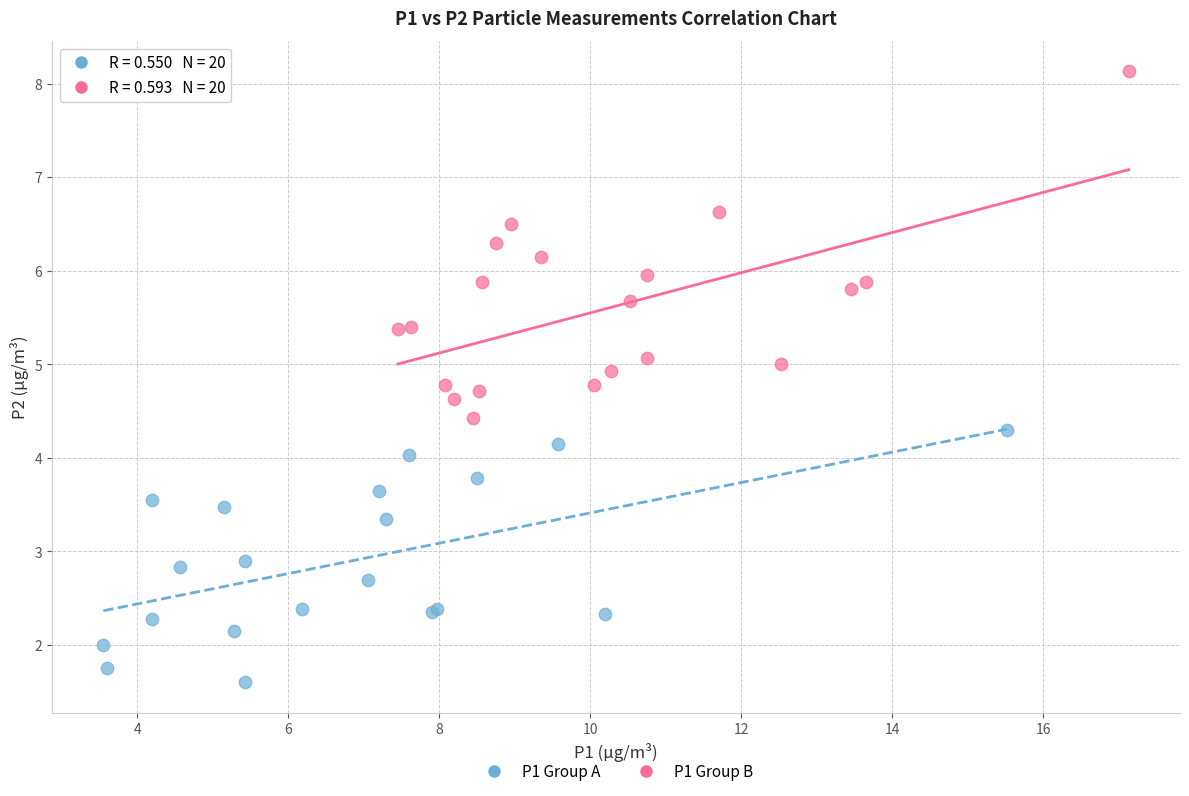

What are all the series names shown in the legend?

P1 Group A, P1 Group B